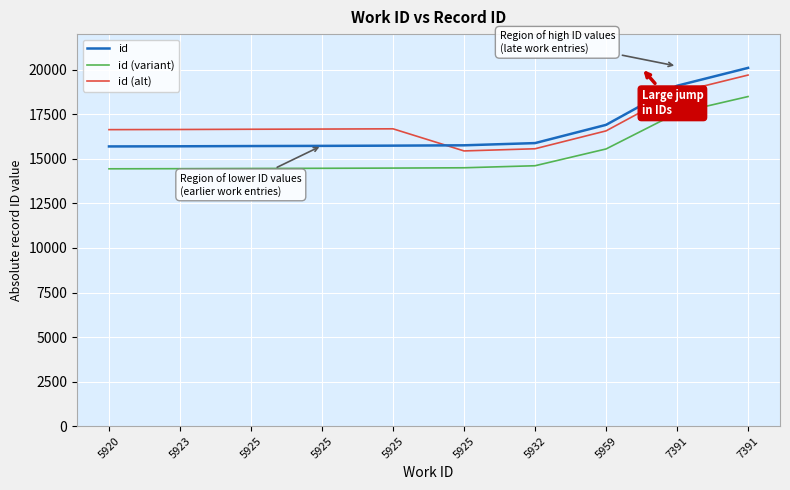

How many series are shown in this chart?

3